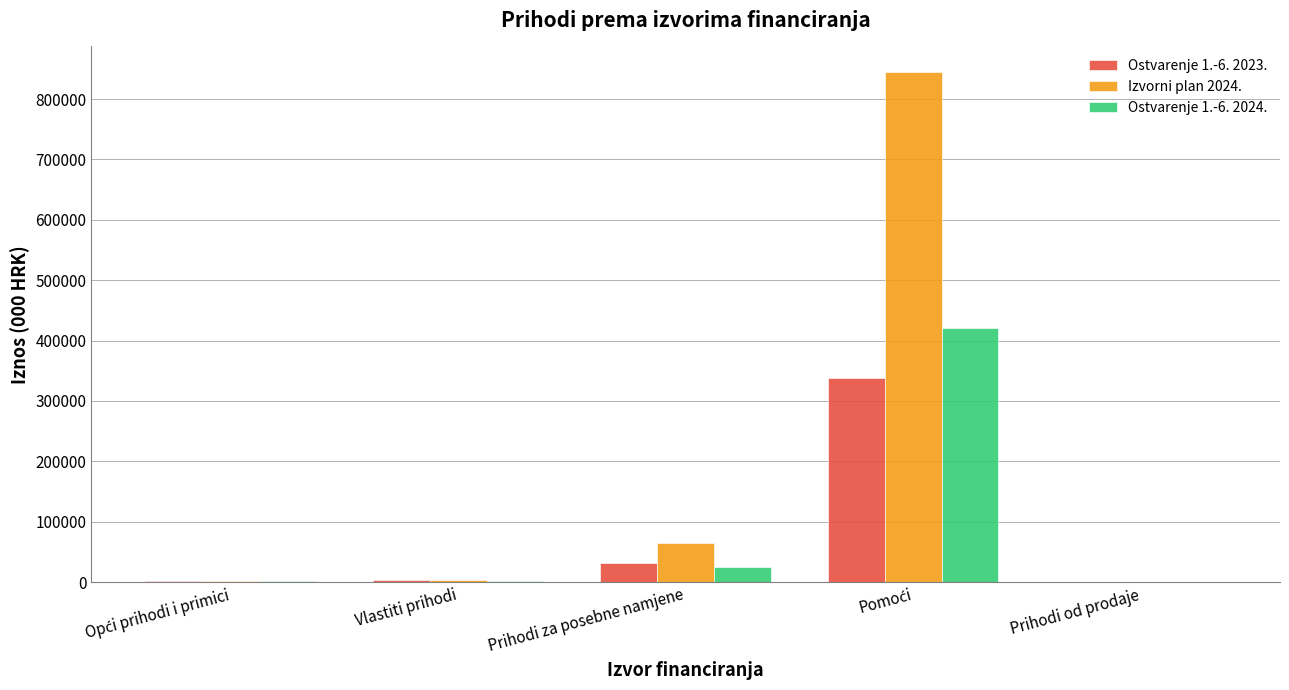

Which series changed the most between Vlastiti prihodi and Prihodi za posebne namjene?

Izvorni plan 2024.